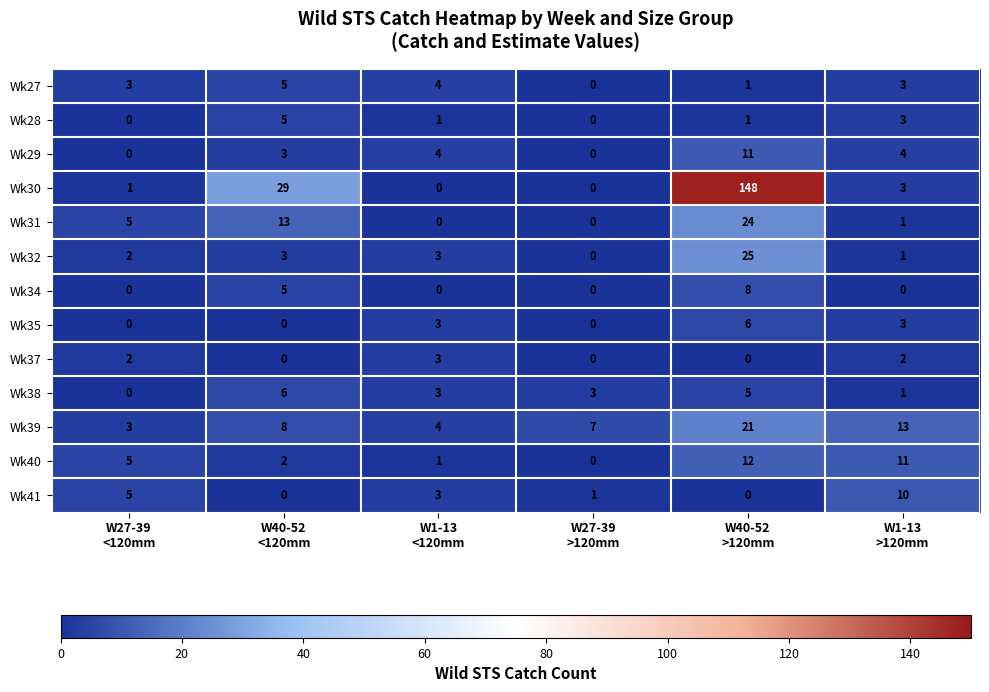

What is the difference between the maximum and minimum values in the Wk40 series?

12